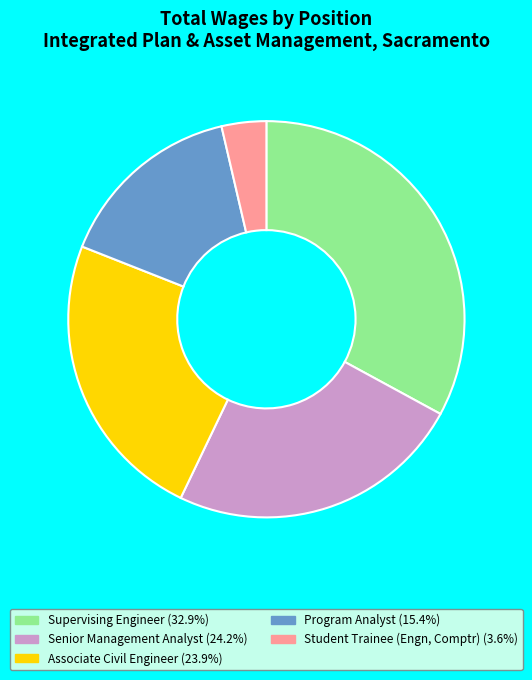

Between Student Trainee (Engn, Comptr) and Supervising Engineer, which is larger?

Supervising Engineer